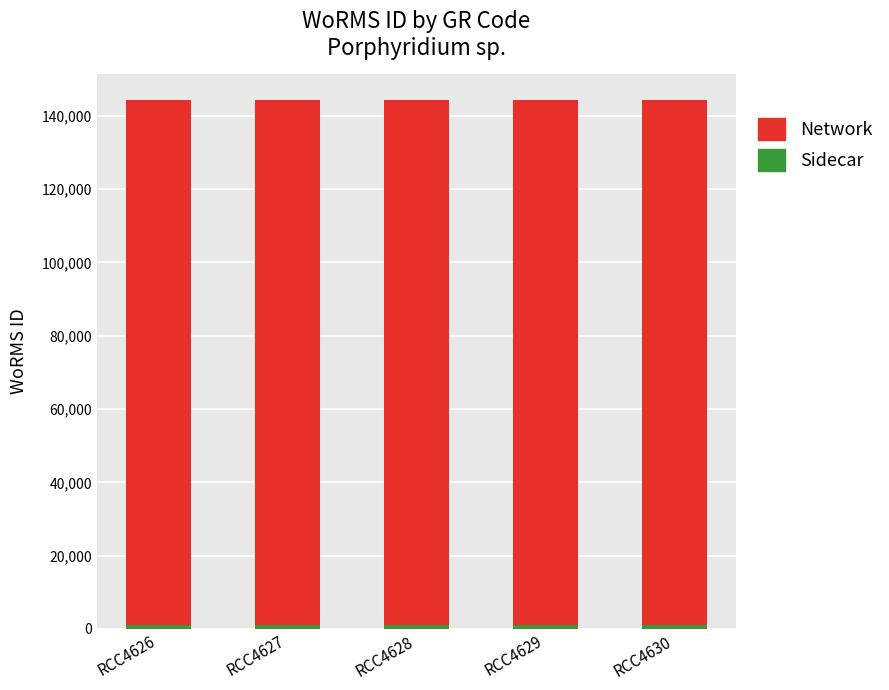

True or false: Network has a value of 143227 at RCC4626.

True